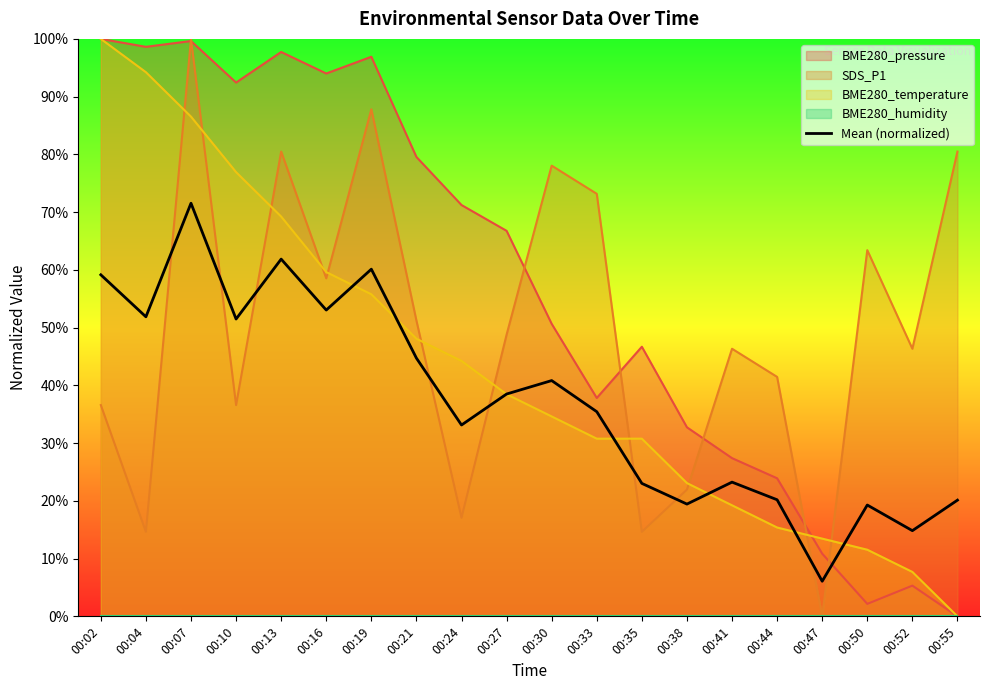

What is the change in value from 00:13 to 00:41?

-38.6